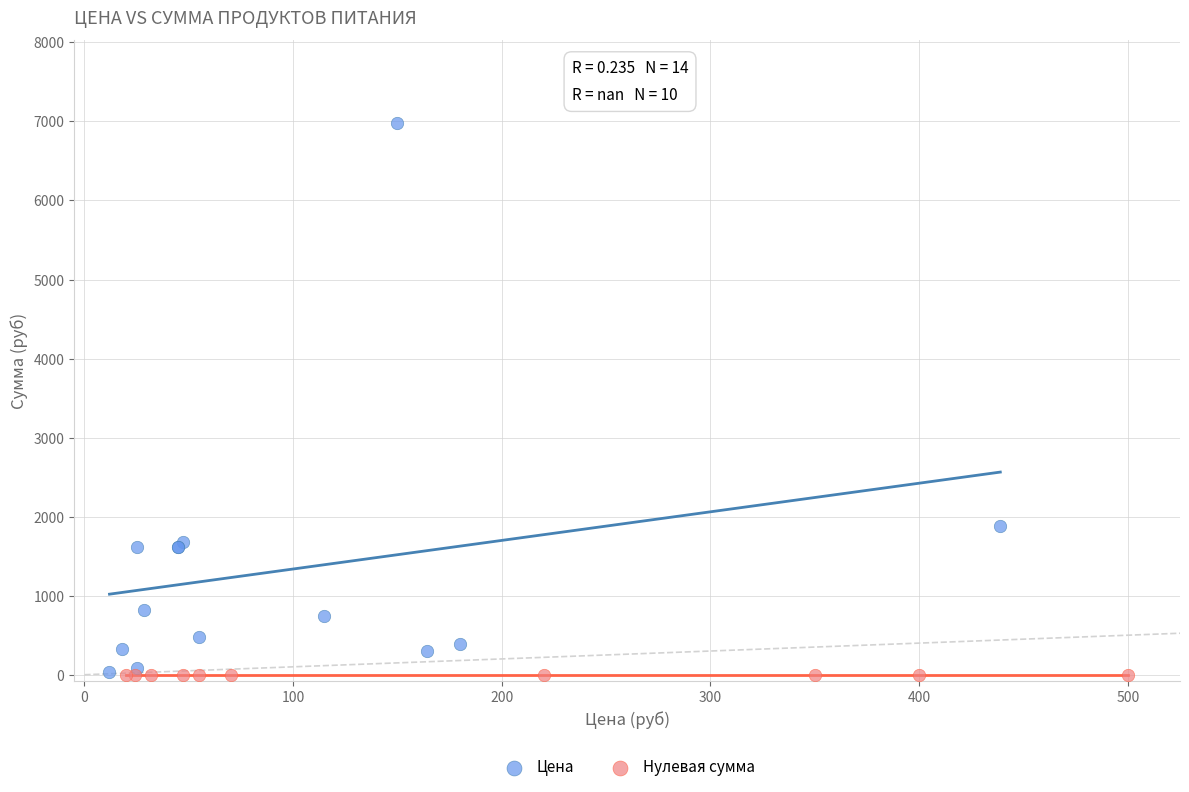

Which series reaches the maximum Y coordinate?

Цена